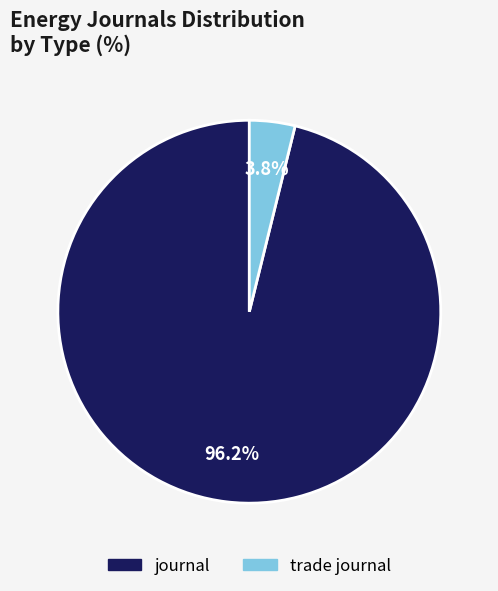

How many segments does this pie chart have?

2